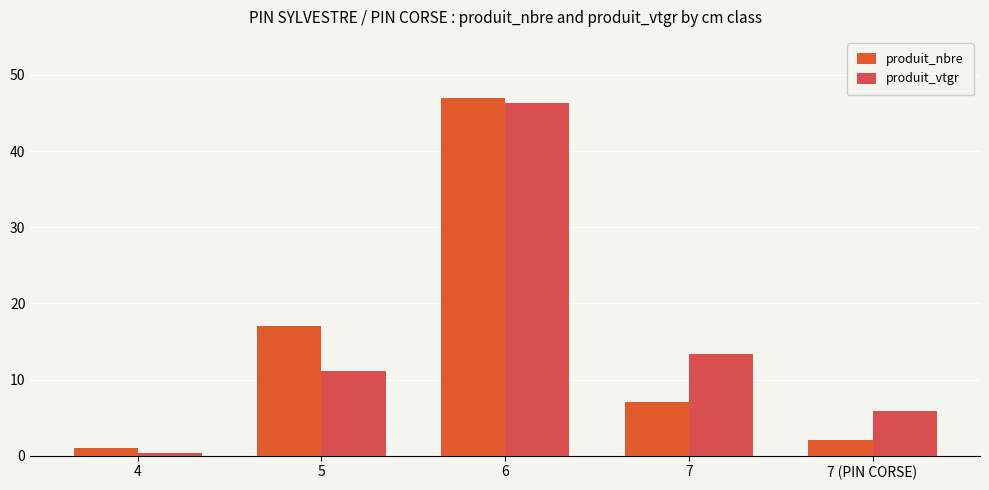

What is the difference between the maximum and minimum values in the produit_nbre series?

46.0